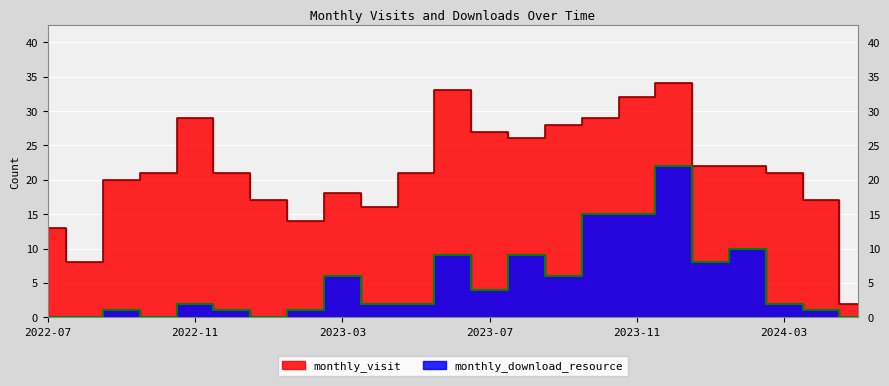

Reading left to right, list all the values displayed in this chart.

monthly_visit: 2022-07=13	2022-08=8	2022-09=20	2022-10=21	2022-11=29	2022-12=21	2023-01=17	2023-02=14	2023-03=18	2023-04=16	2023-05=21	2023-06=33	2023-07=27	2023-08=26	2023-09=28	2023-10=29	2023-11=32	2023-12=34	2024-01=22	2024-02=22	2024-03=21	2024-04=17	2024-05=2
monthly_download_resource: 2022-07=0	2022-08=0	2022-09=1	2022-10=0	2022-11=2	2022-12=1	2023-01=0	2023-02=1	2023-03=6	2023-04=2	2023-05=2	2023-06=9	2023-07=4	2023-08=9	2023-09=6	2023-10=15	2023-11=15	2023-12=22	2024-01=8	2024-02=10	2024-03=2	2024-04=1	2024-05=0